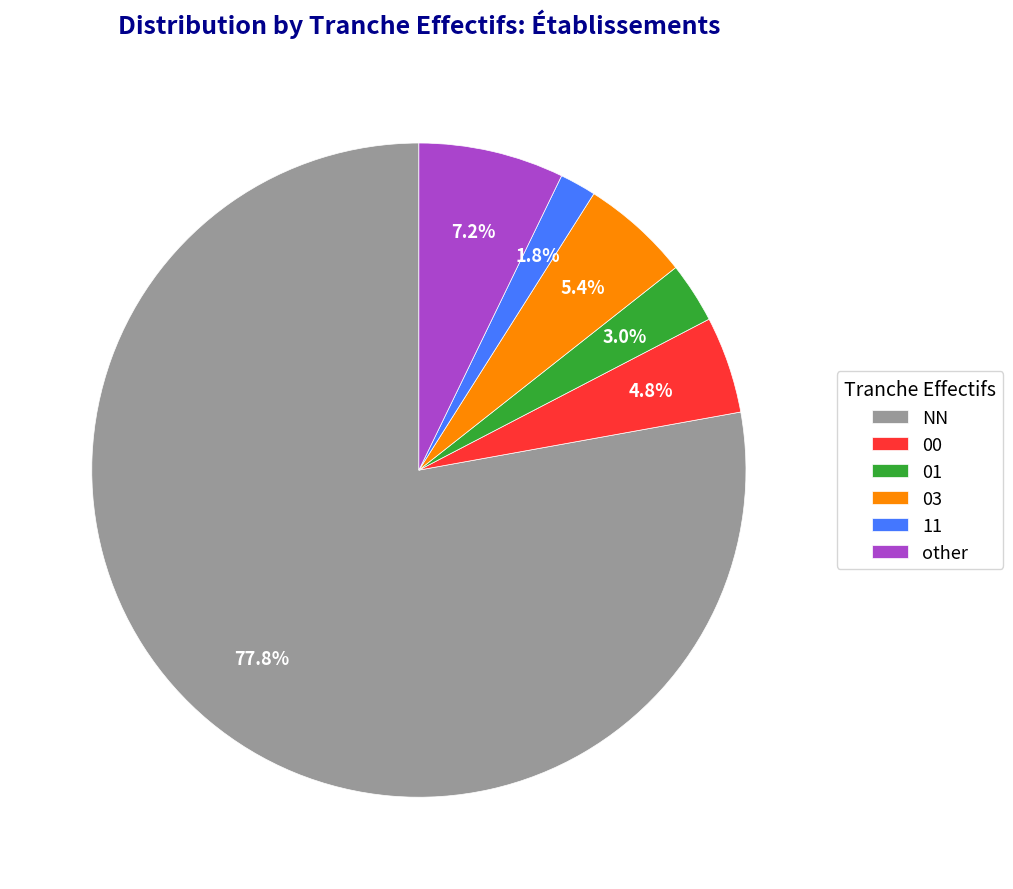

What is the total percentage of NN and 01?

80.8%